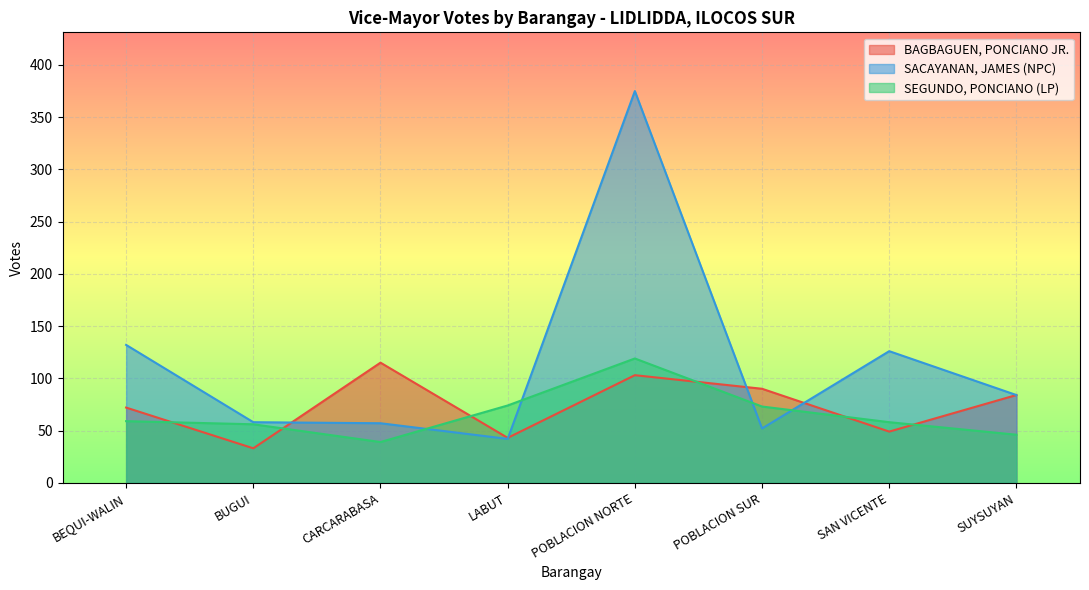

Is the value of SEGUNDO, PONCIANO (LP) at LABUT greater than the value of BAGBAGUEN, PONCIANO JR. at POBLACION SUR?

No